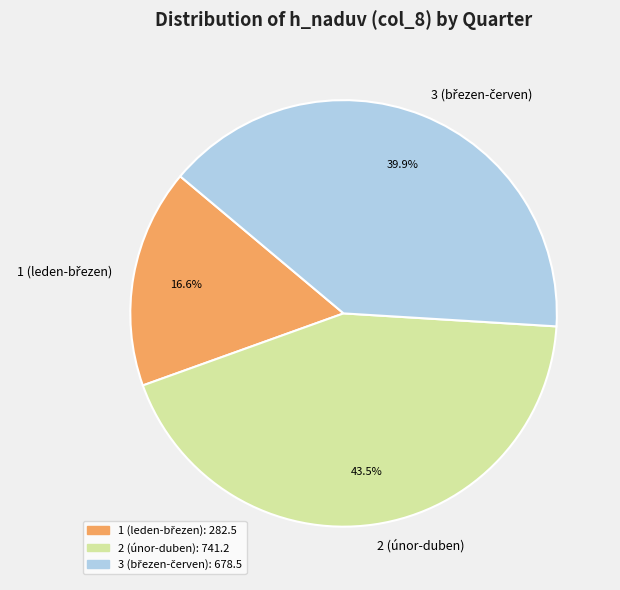

What portion of the pie excludes 2 (únor-duben)?

56.5%